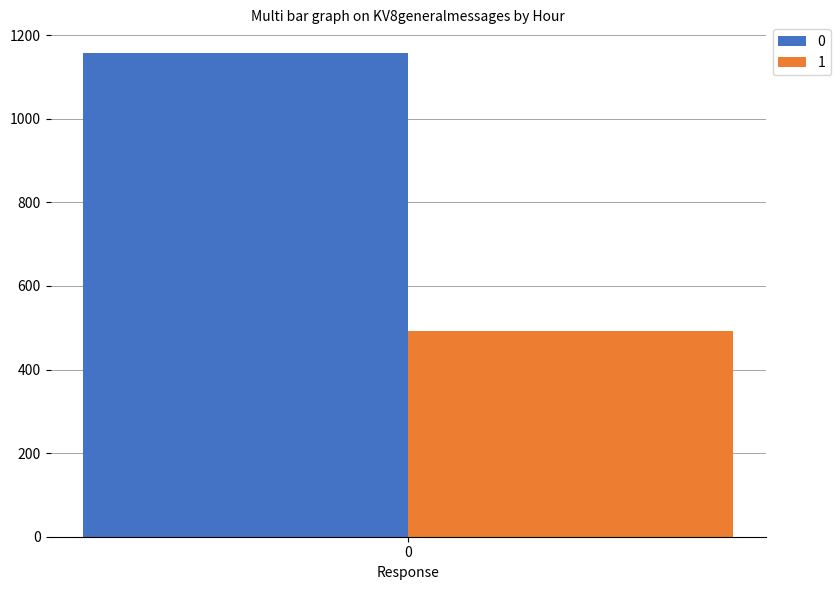

Is it true that 1 equals 491 at 0?

True